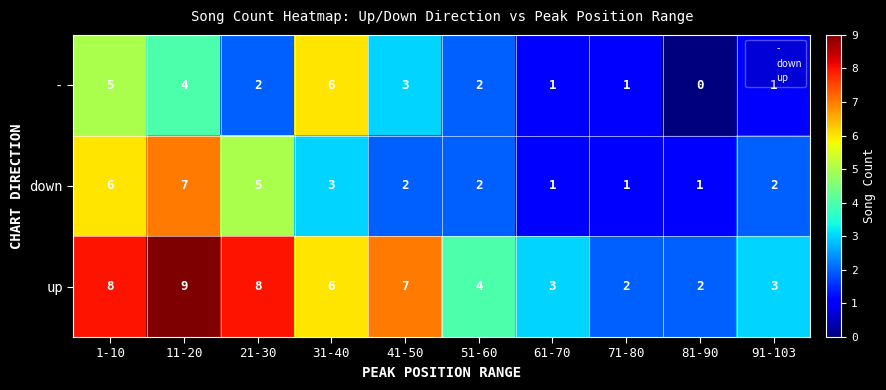

What is the sum of all down values?

30